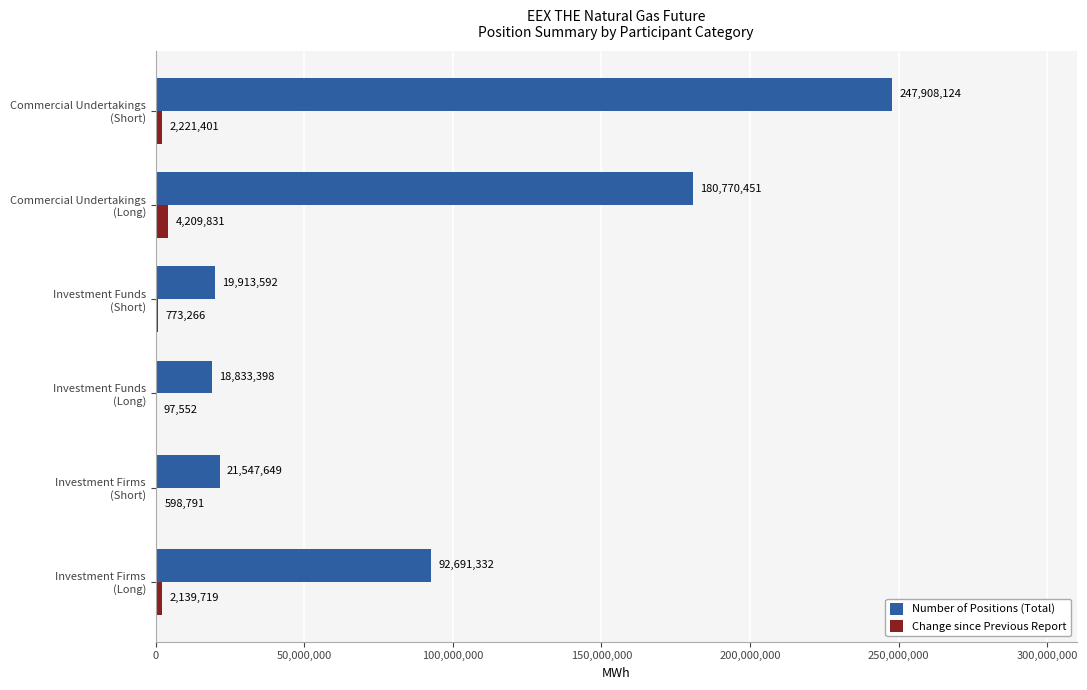

What is the sum of all Change since Previous Report values?

10040560